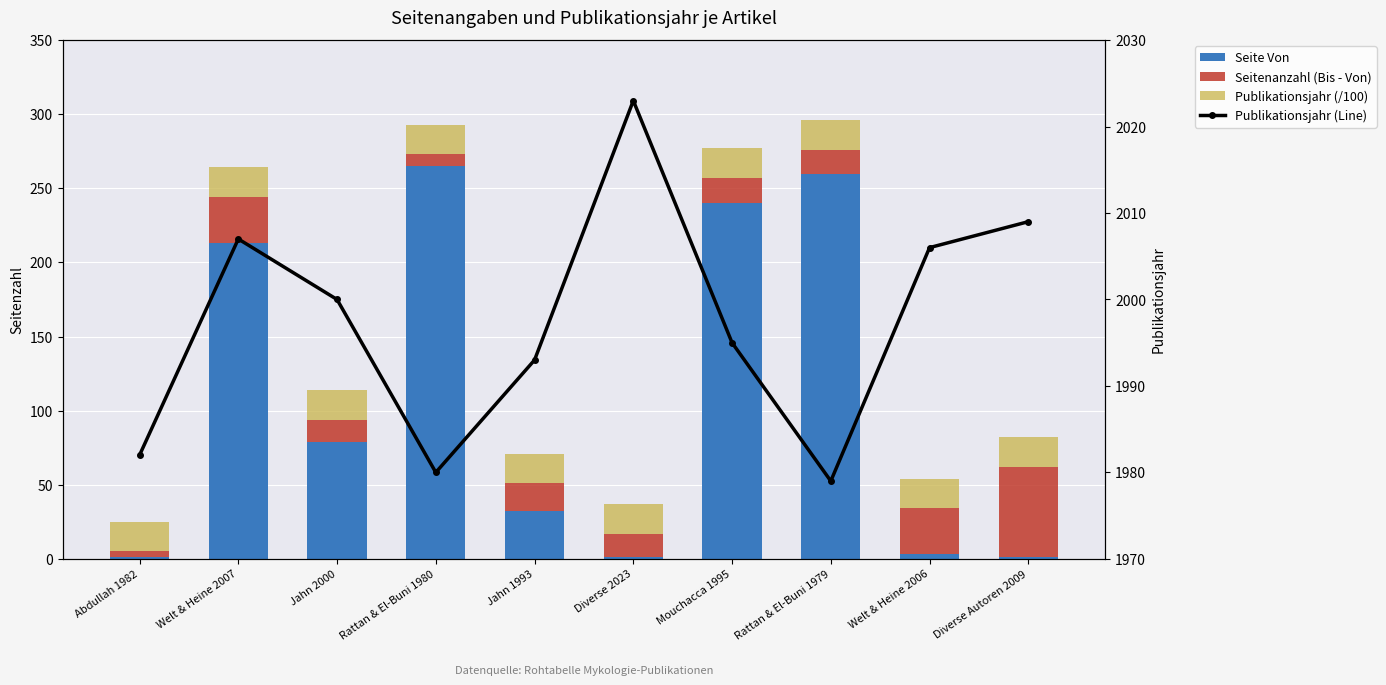

How many data points in Publikationsjahr (Line) are above 2000?

4